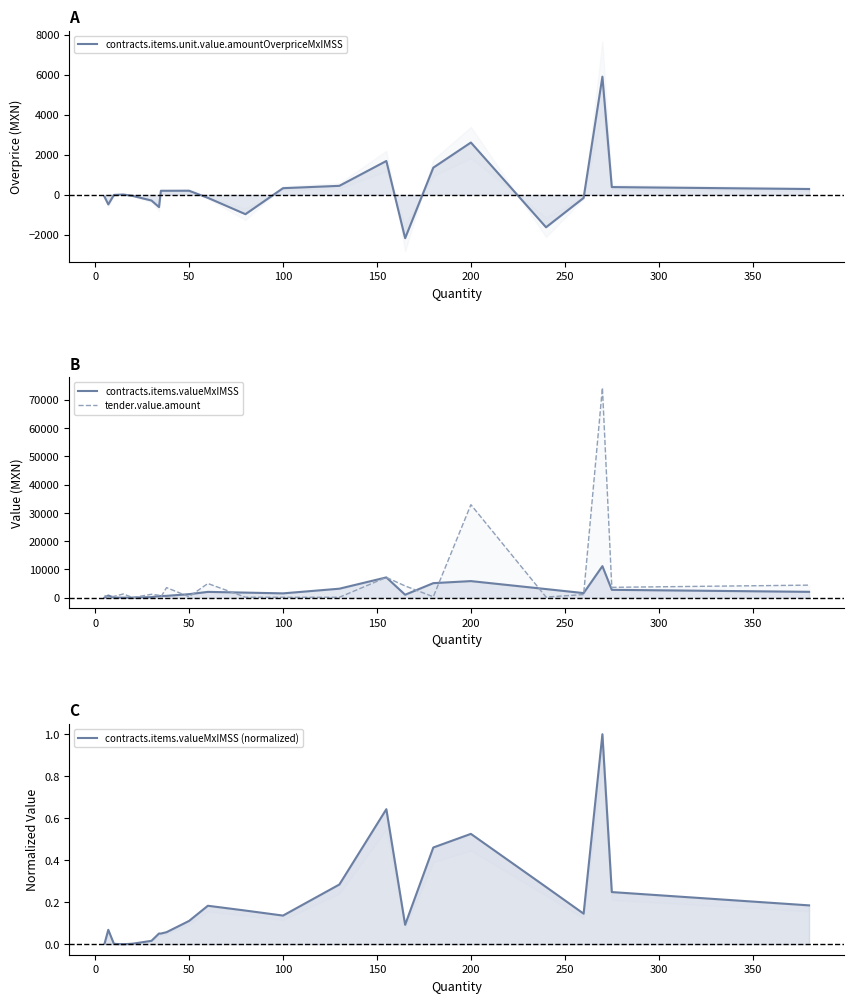

Count the number of categories in the chart.

23